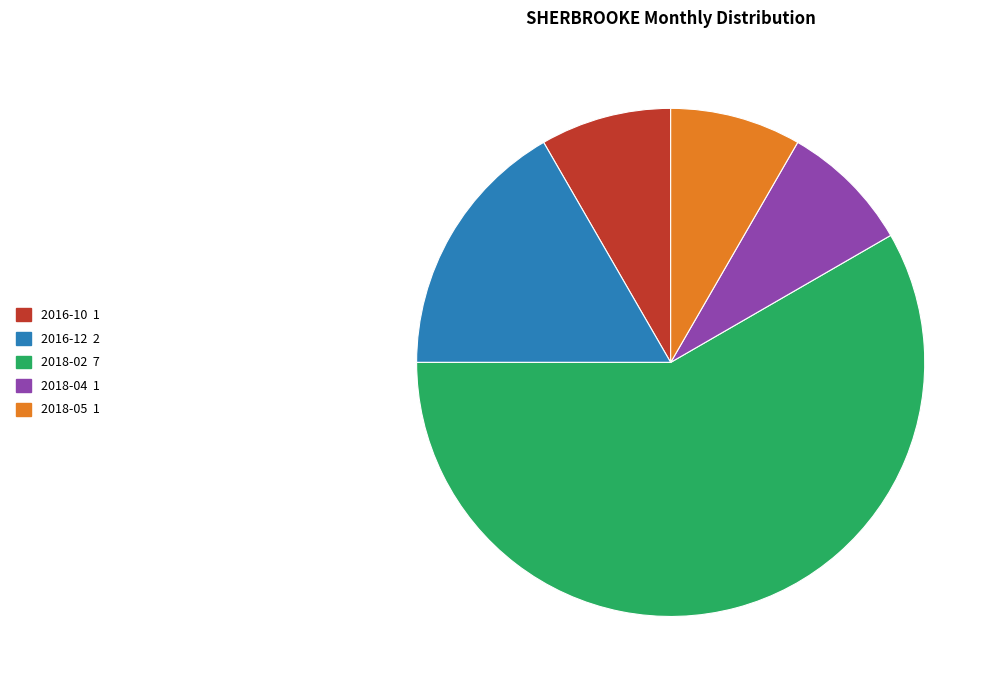

Combined, do 2016-10 and 2016-12 account for over 50%?

No